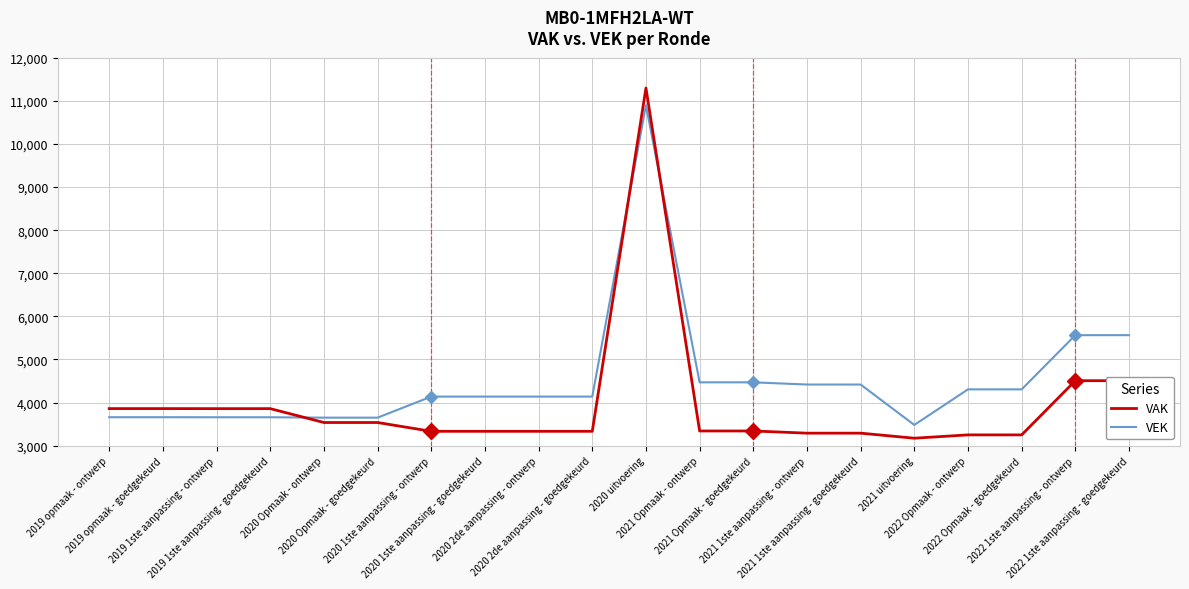

What is the minimum value for VAK?

3174